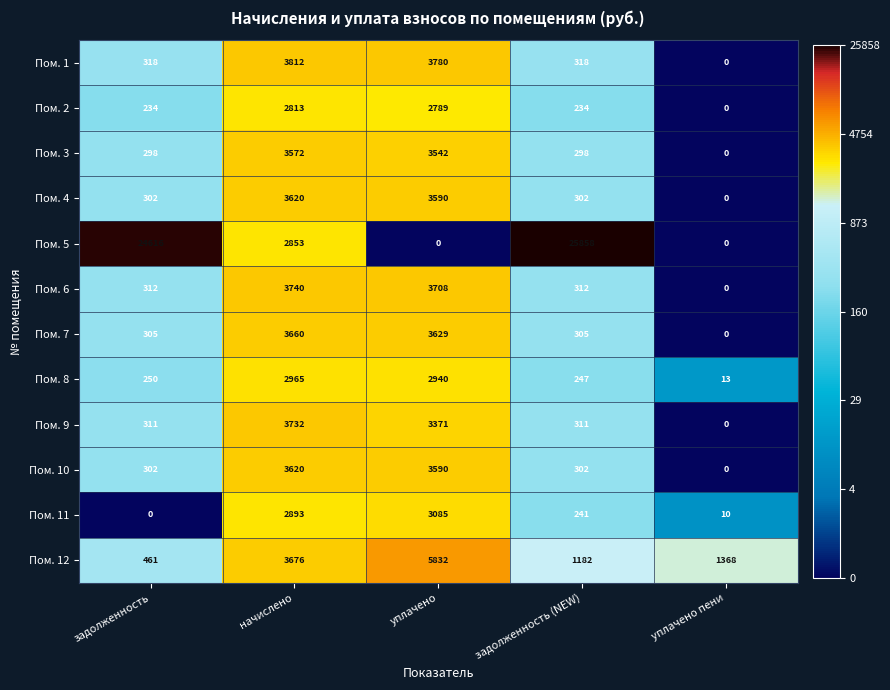

At which category does the chart reach its peak across all series?

задолженность (NEW)